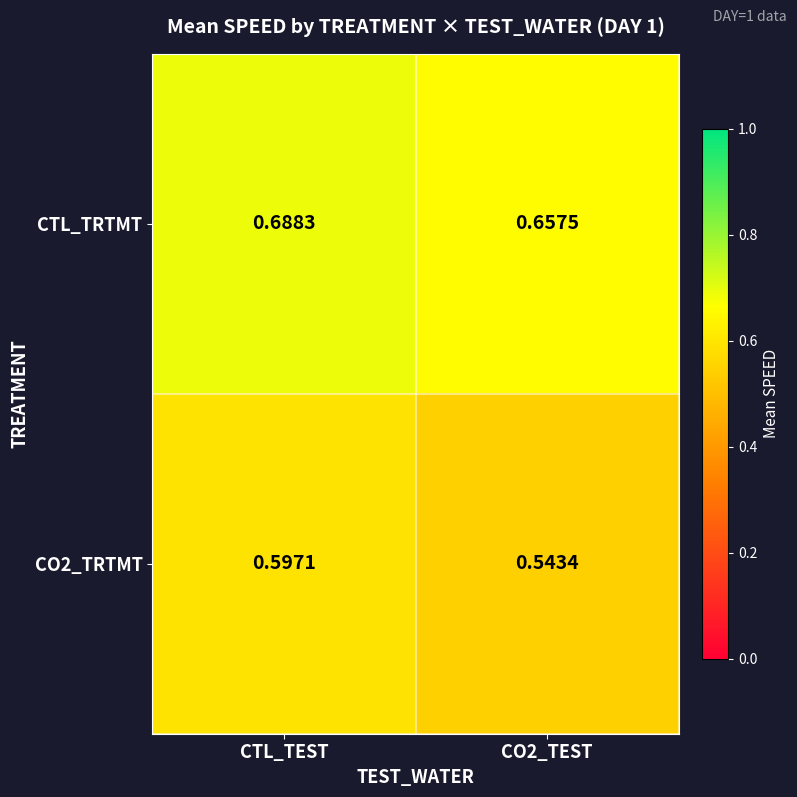

Is the value of CO2_TRTMT at CTL_TEST greater than the value of CTL_TRTMT at CTL_TEST?

No